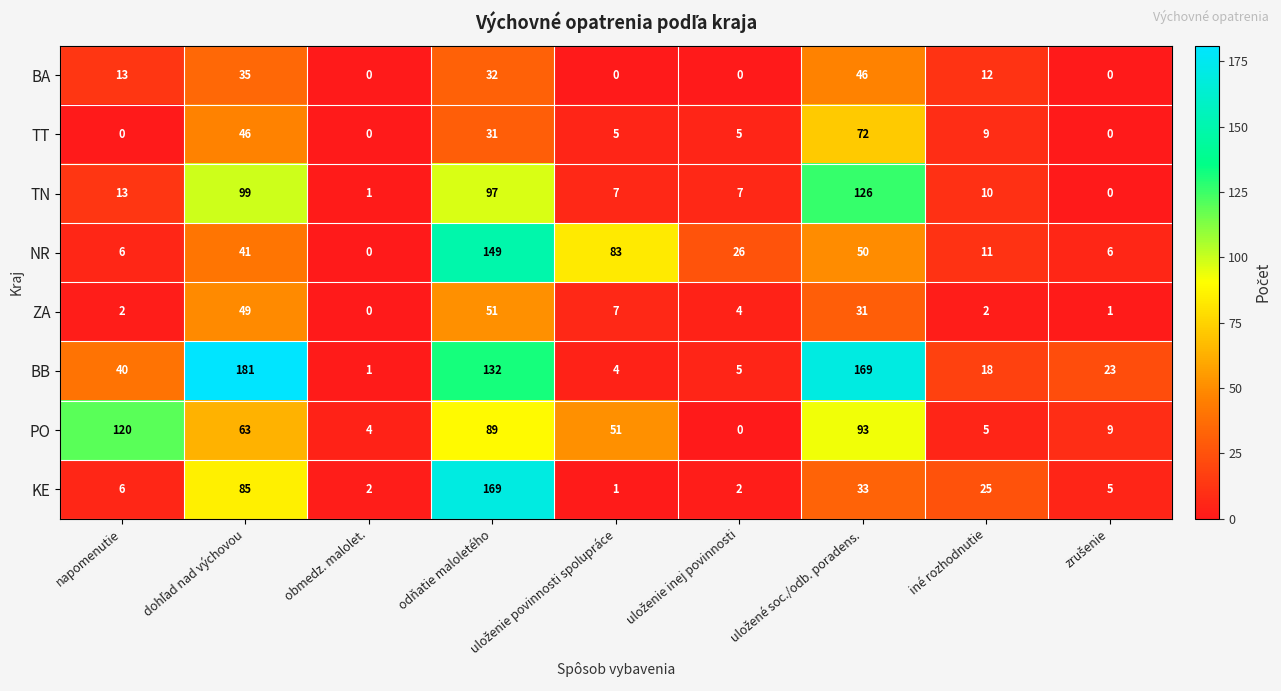

Where is BA nearest to the value 23?

odňatie maloletého